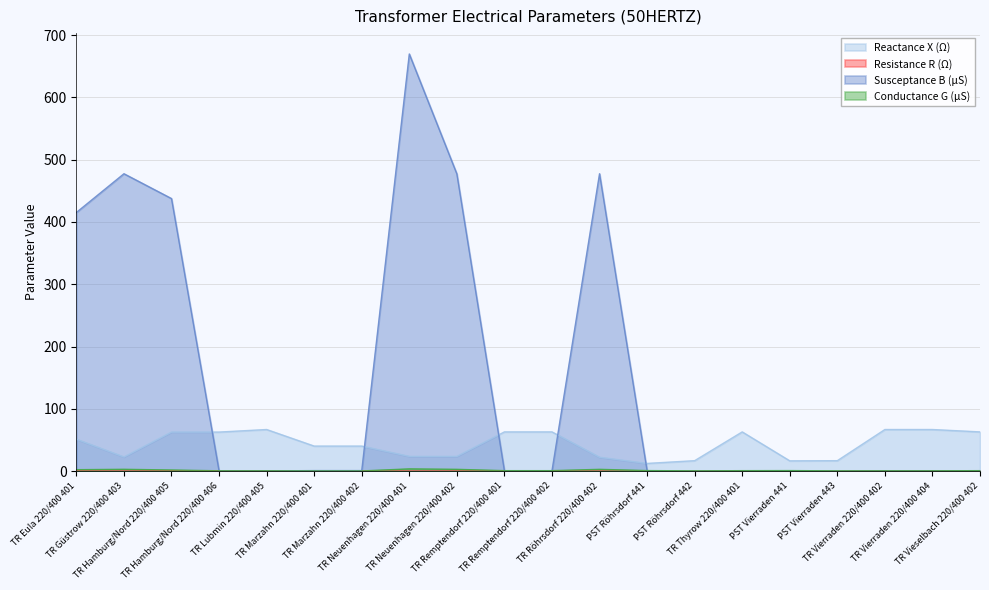

Where is the first local maximum for Reactance X (Ω)?

TR Lubmin 220/400 405